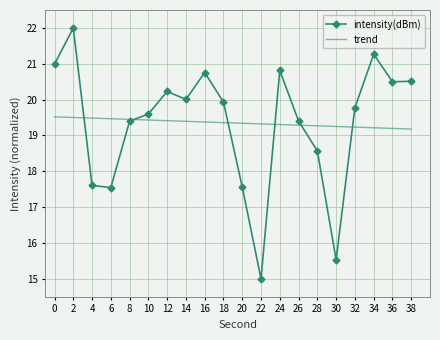

What value does the intensity(dBm) series have at 36?

20.5